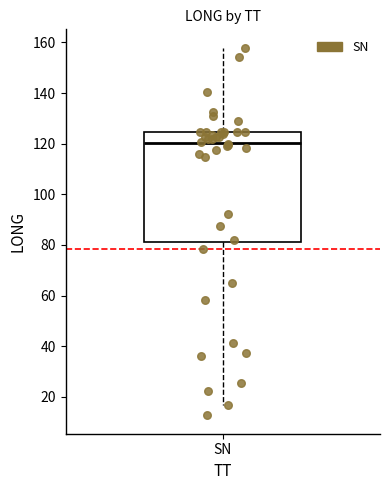

Read this box plot against the y-axis: the position of the median line, the range covered by the box, and the ends of both whiskers. The values are not printed on the chart, so give them approximately, as read against the axis.

median 120, box 80 to 124, whiskers 16 to 158